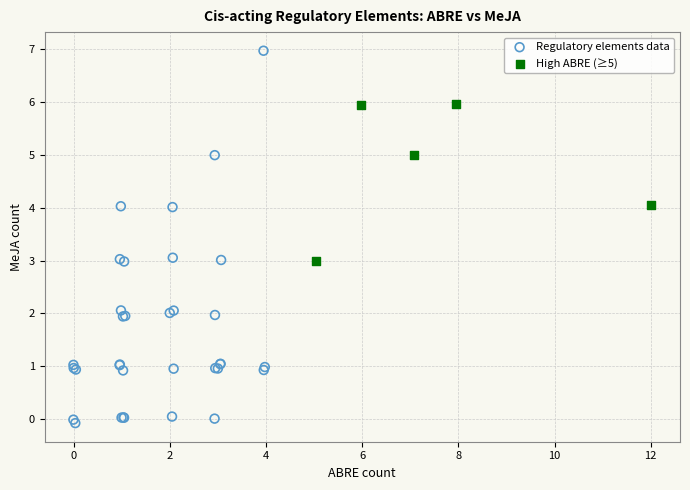

Which series contains the lowest Y value?

Regulatory elements data